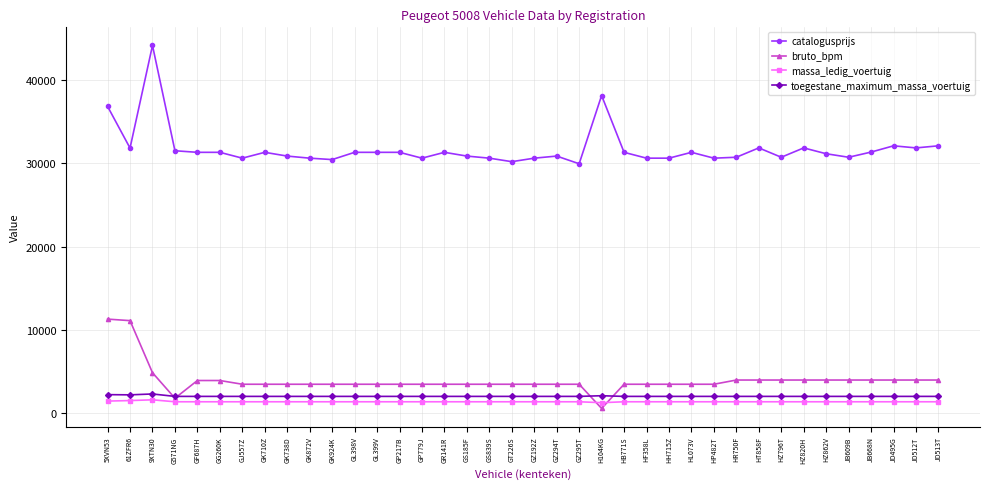

At how many categories does at least one series exceed 28974?

38